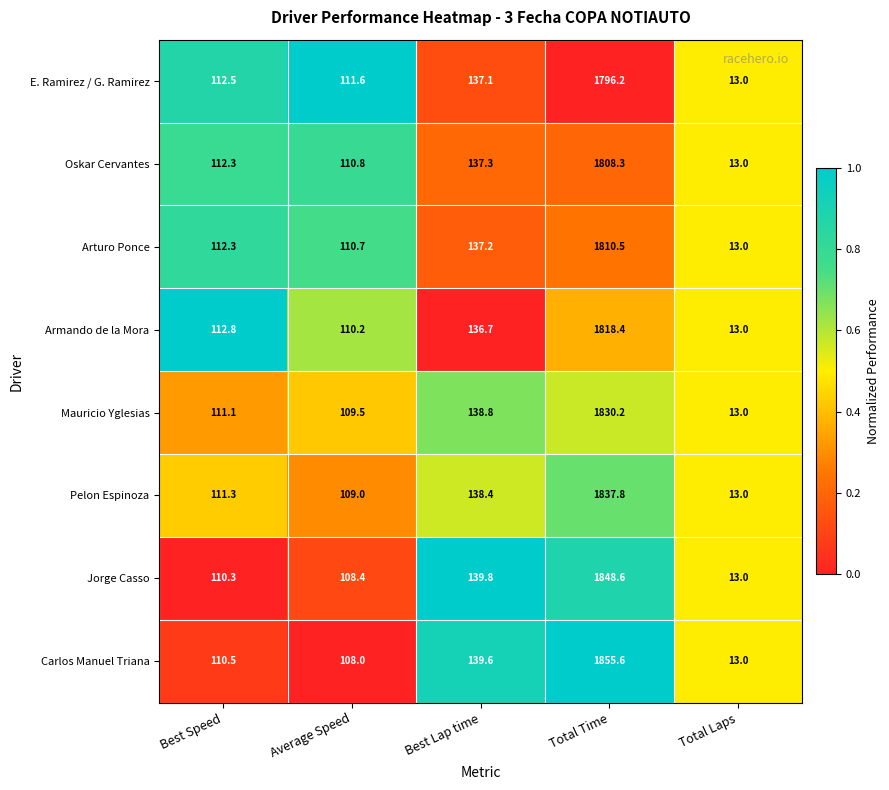

Which series has the largest total across all categories?

Carlos Manuel Triana